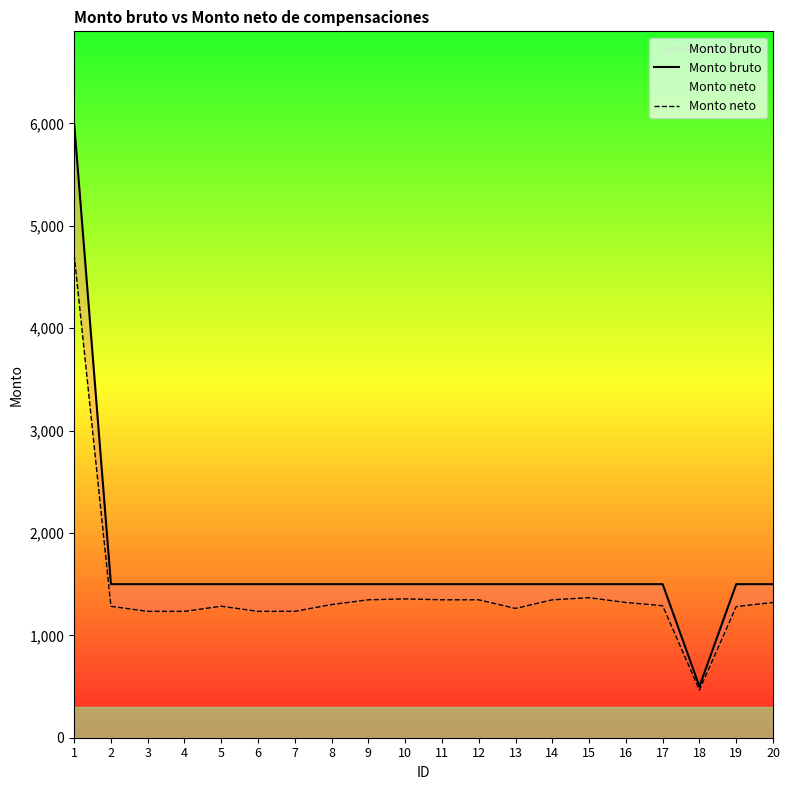

Reading left to right, extract all data points from this chart.

Monto bruto: 1=6000.0	2=1500.0	3=1500.0	4=1500.0	5=1500.0	6=1500.0	7=1500.0	8=1500.0	9=1500.0	10=1500.0	11=1500.0	12=1500.0	13=1500.0	14=1500.0	15=1500.0	16=1500.0	17=1500.0	18=500.0	19=1500.0	20=1500.0
Monto neto: 1=4718.2	2=1283.4	3=1234.4	4=1234.4	5=1284.4	6=1234.4	7=1234.6	8=1301.0	9=1347.2	10=1356.2	11=1347.4	12=1347.2	13=1262.8	14=1347.0	15=1367.6	16=1320.8	17=1289.6	18=466.2	19=1281.2	20=1320.8